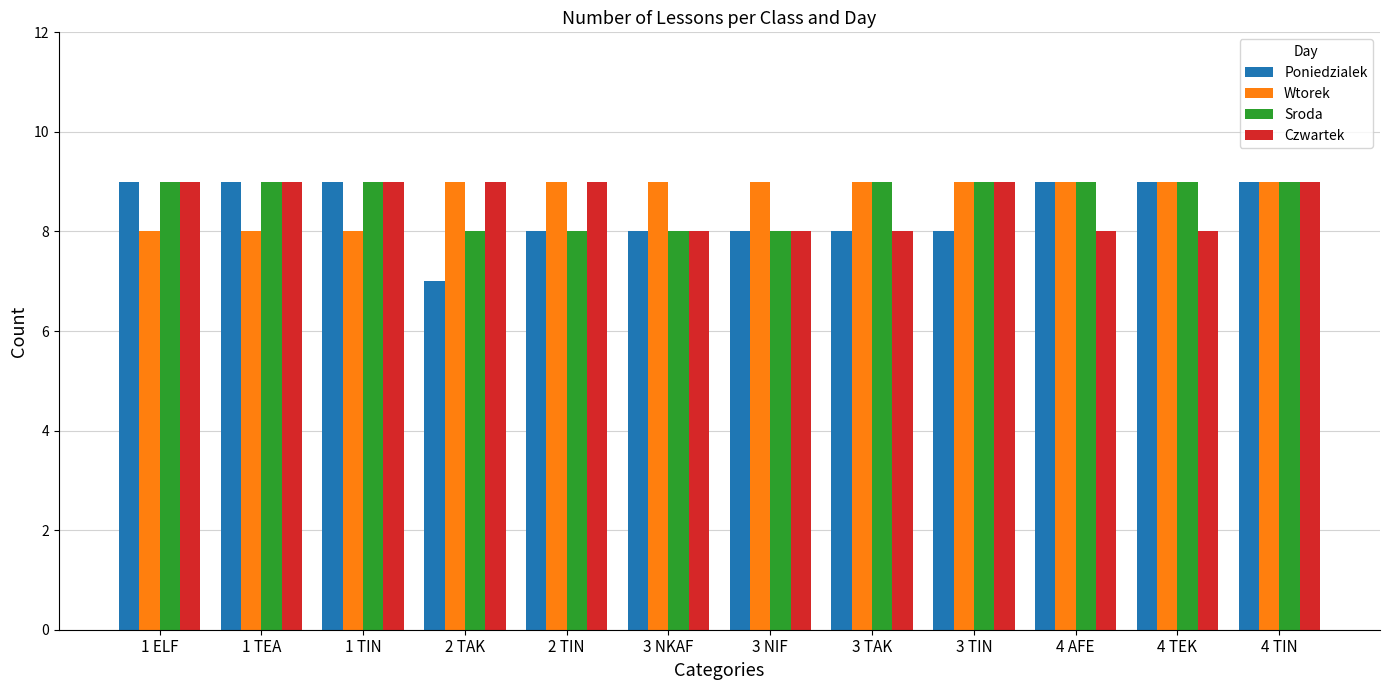

Reading right to left, what are all the values shown in this chart?

Poniedzialek: 9	9	9	8	8	8	8	8	7	9	9	9
Wtorek: 9	9	9	9	9	9	9	9	9	8	8	8
Sroda: 9	9	9	9	9	8	8	8	8	9	9	9
Czwartek: 9	8	8	9	8	8	8	9	9	9	9	9